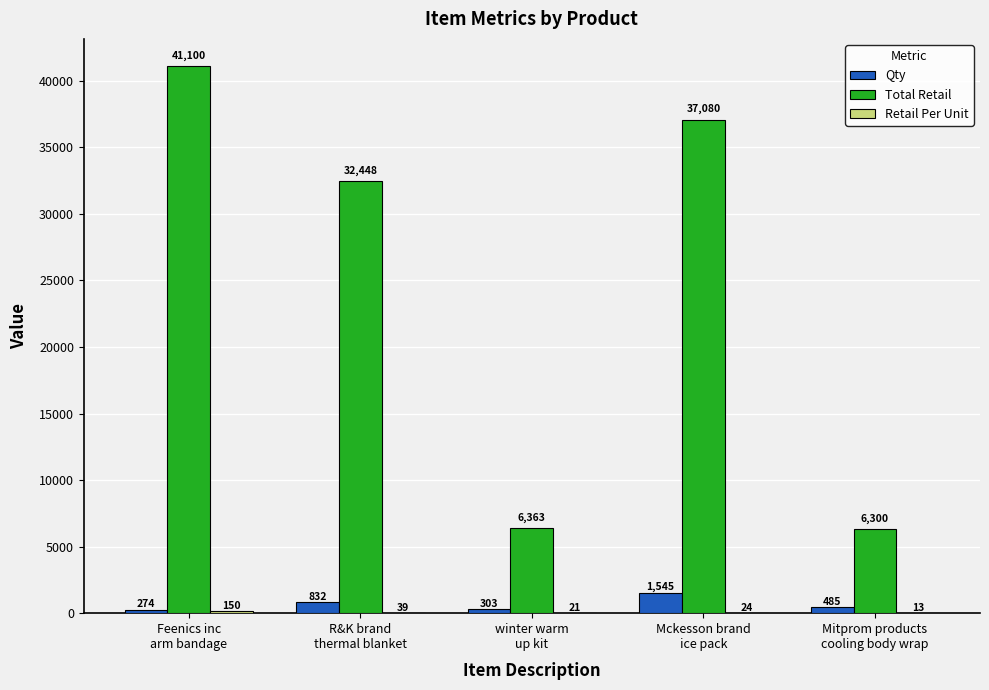

Which category has the highest value across all series?

Feenics inc
arm bandage